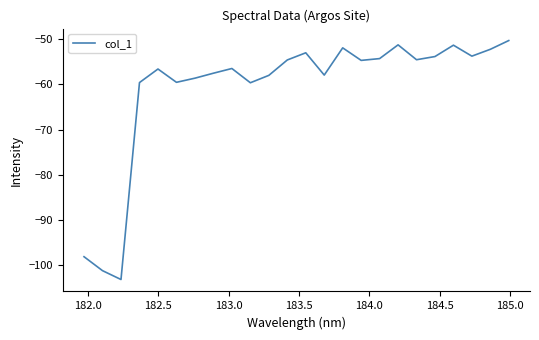

What is the greatest value displayed?

-50.4